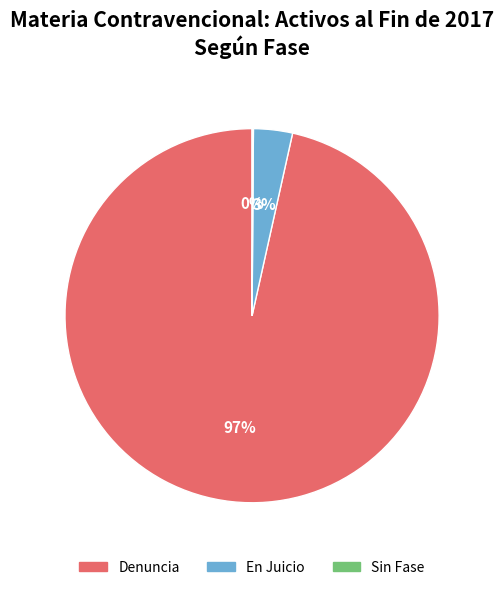

Which has a higher value, Denuncia or En Juicio?

Denuncia